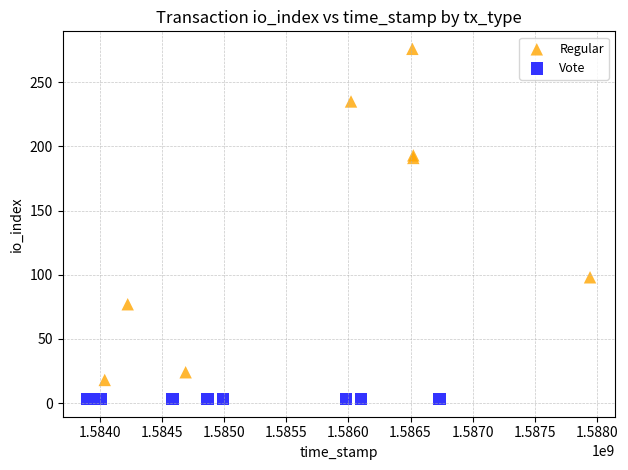

Which series reaches the maximum Y coordinate?

Regular